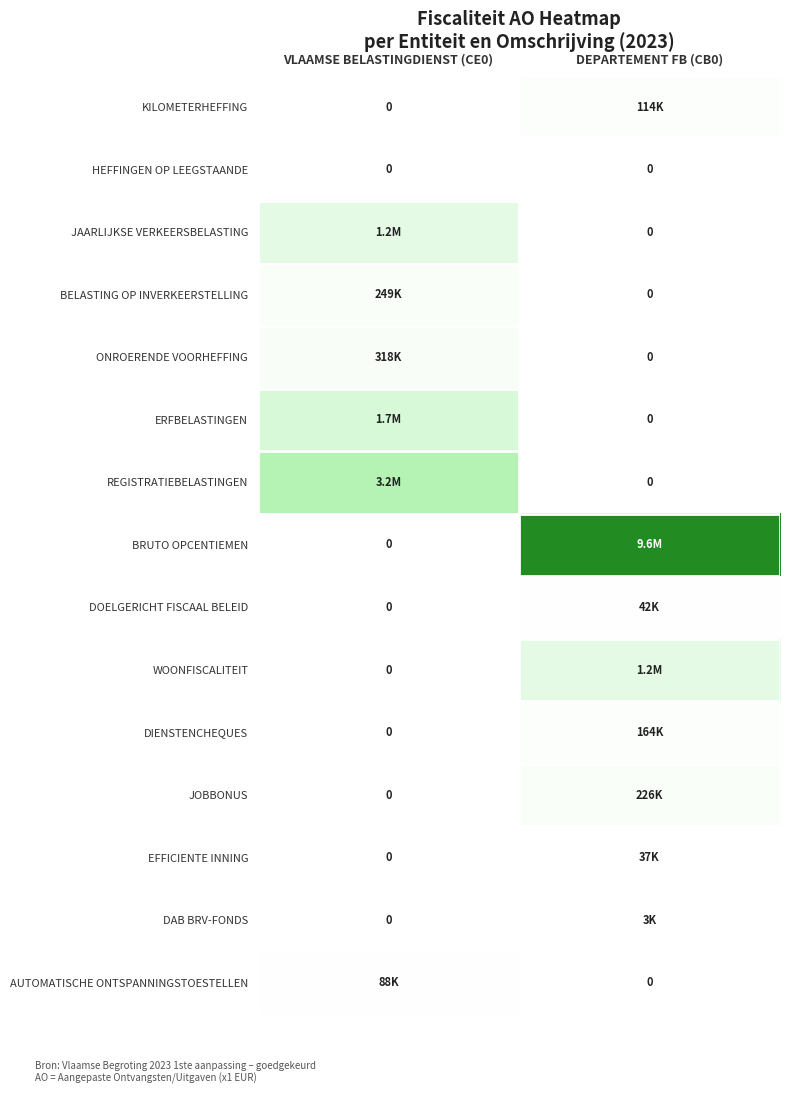

The HEFFINGEN OP LEEGSTAANDE series shows 0 at DEPARTEMENT FB (CB0). True or false?

True